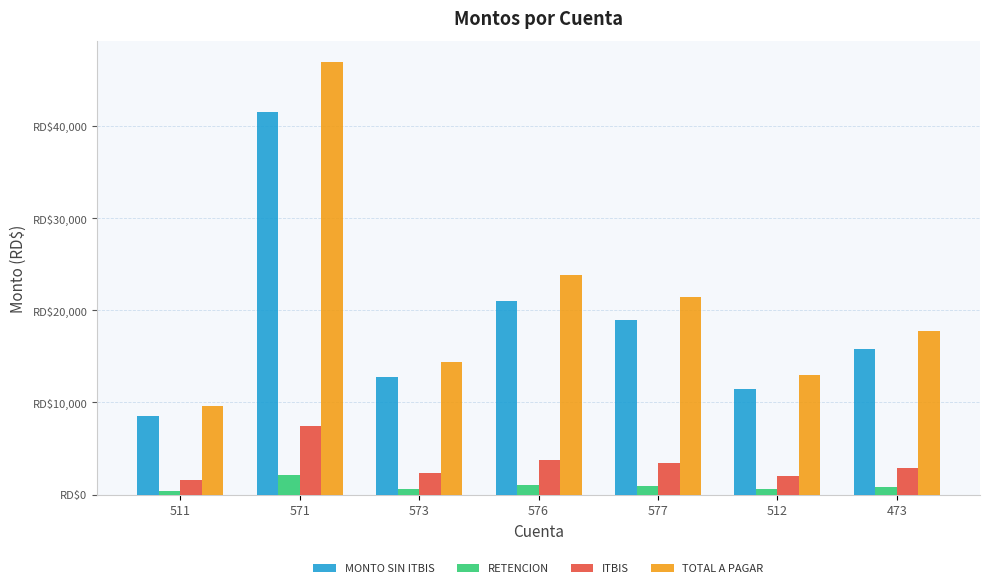

Which series changed the most between 511 and 473?

TOTAL A PAGAR